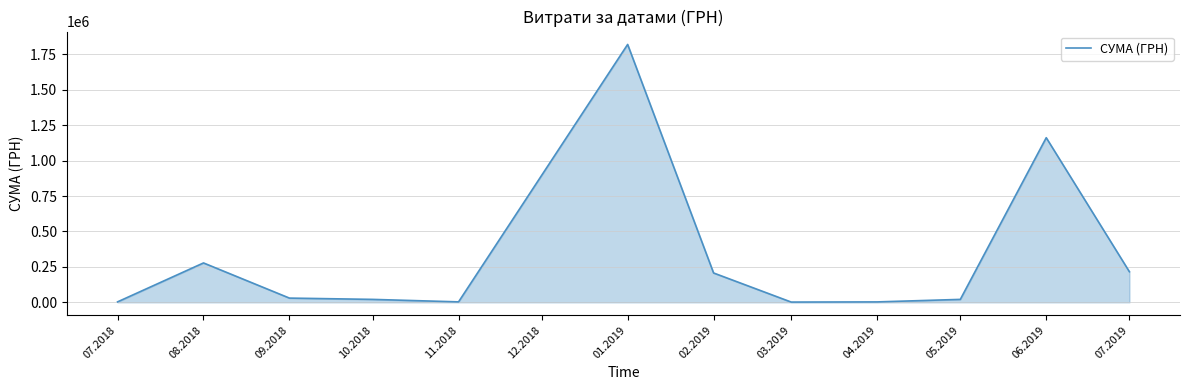

Which has a higher value, 05.2019 or 02.2019?

02.2019